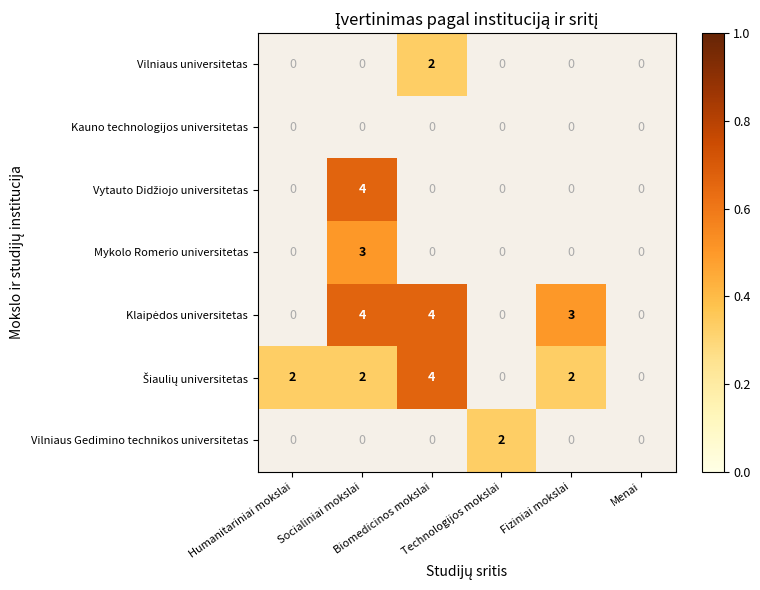

How many distinct data groups are displayed?

7